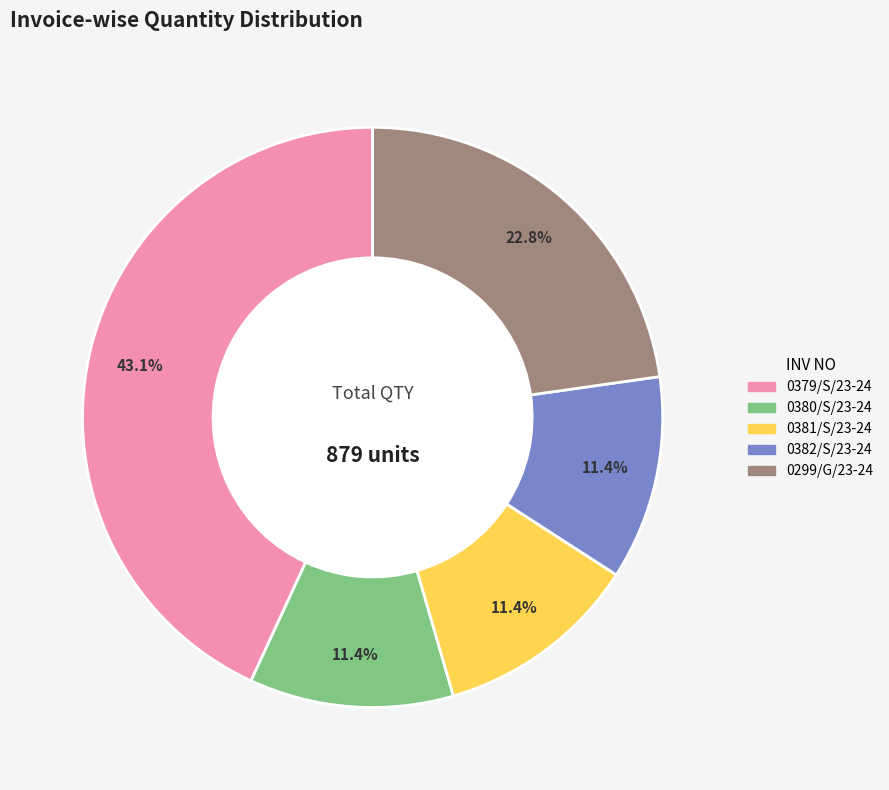

To the nearest percent, what portion does 0382/S/23-24 represent?

11%